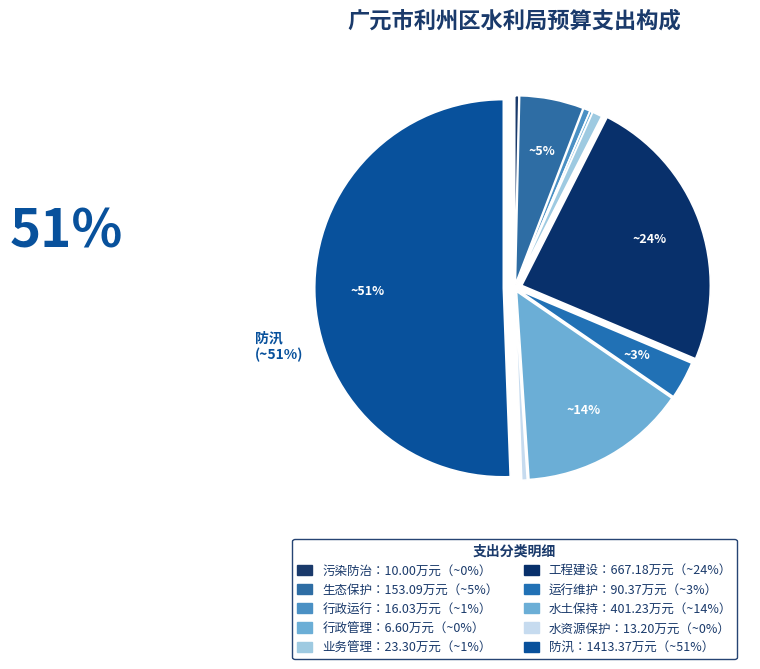

How many slices are in this pie chart?

10